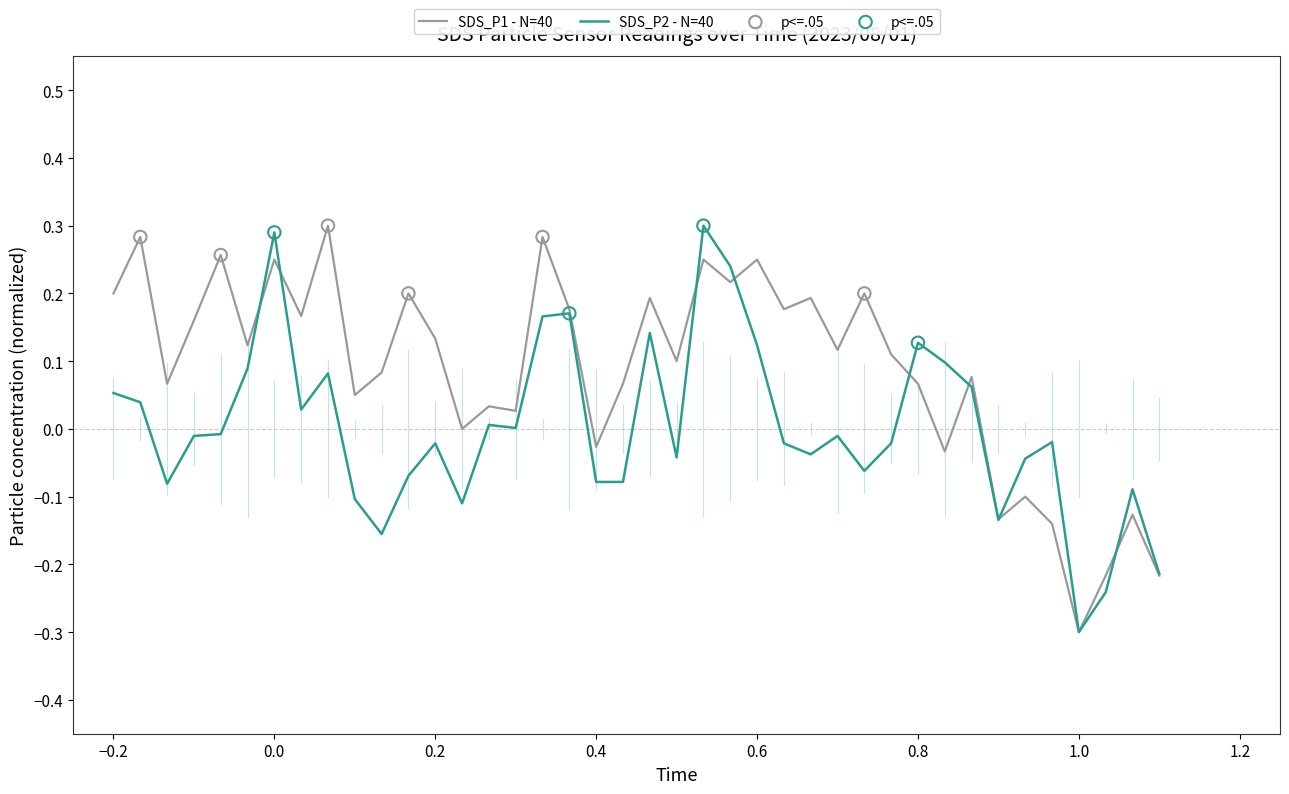

List the series in order of their overall mean, highest first.

SDS_P1 - N=40, SDS_P2 - N=40